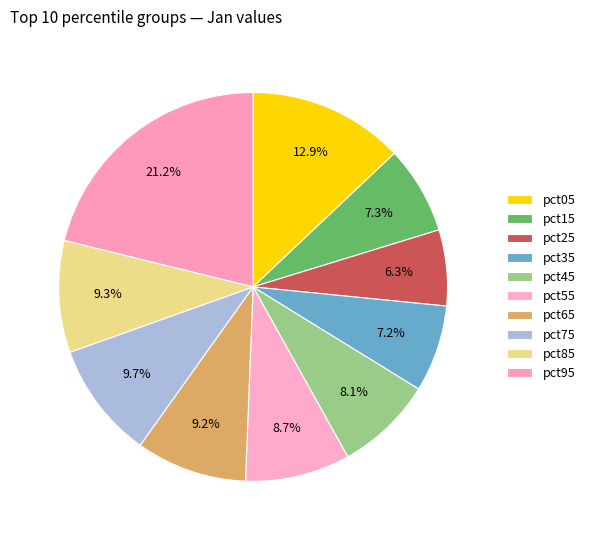

How many segments does this pie chart have?

10